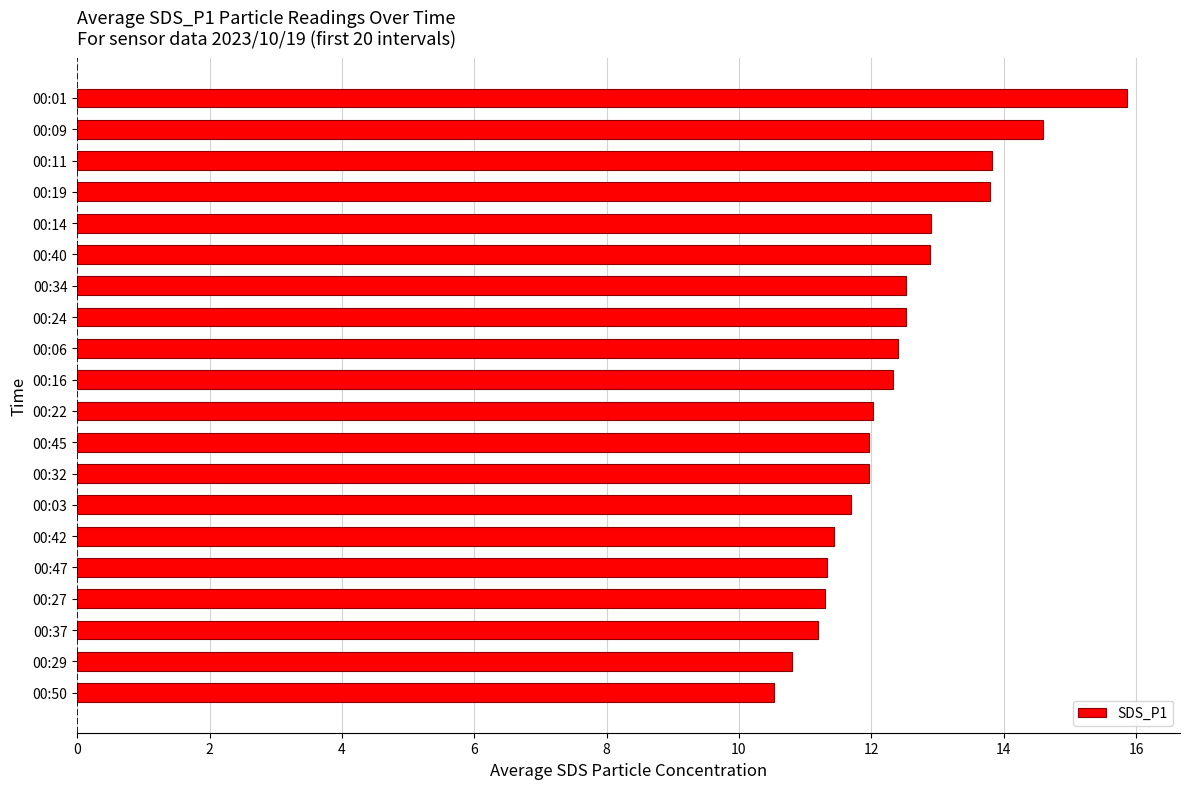

Reading bottom to top, extract all data points from this chart.

00:50=10.5	00:29=10.8	00:37=11.2	00:27=11.3	00:47=11.3	00:42=11.4	00:03=11.7	00:32=12.0	00:45=12.0	00:22=12.0	00:16=12.3	00:06=12.4	00:24=12.5	00:34=12.5	00:40=12.9	00:14=12.9	00:19=13.8	00:11=13.8	00:09=14.6	00:01=15.9